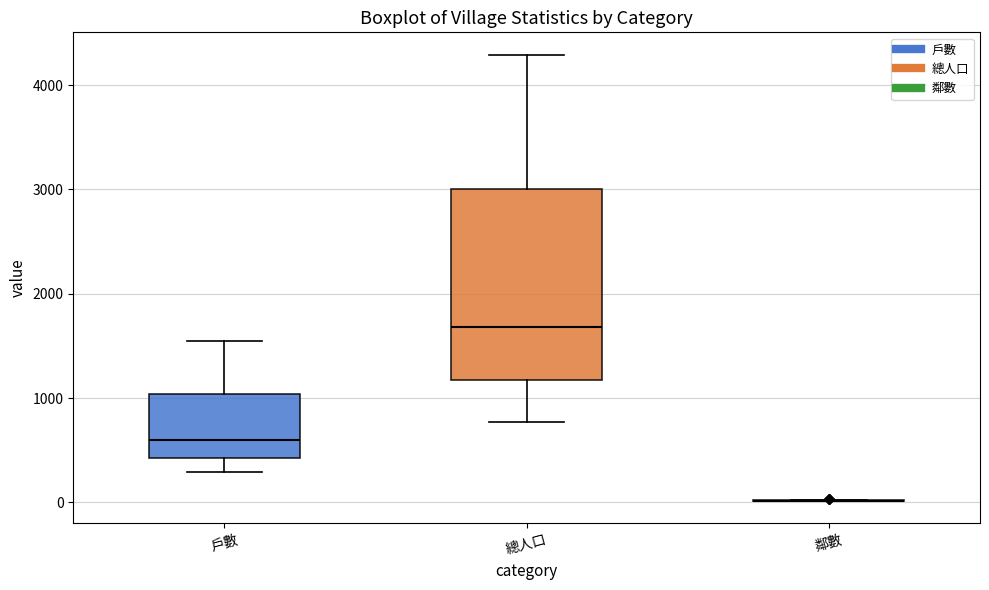

Where does the upper whisker of the box for 總人口 end on the y-axis? The values are not printed on the chart, so give them approximately, as read against the axis.

4300